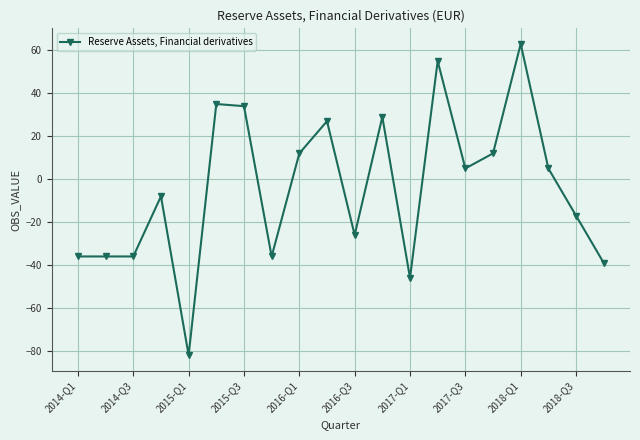

What is the difference between the maximum and minimum values?

145